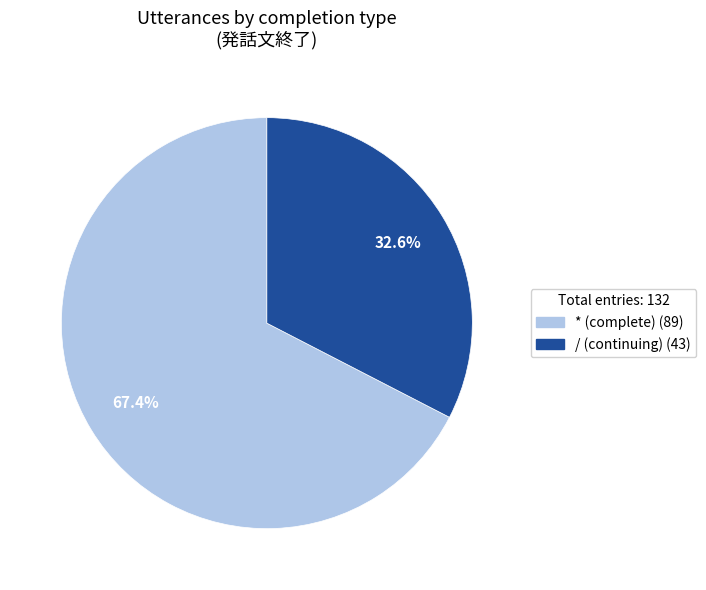

Is there any slice that represents more than half of the pie?

Yes